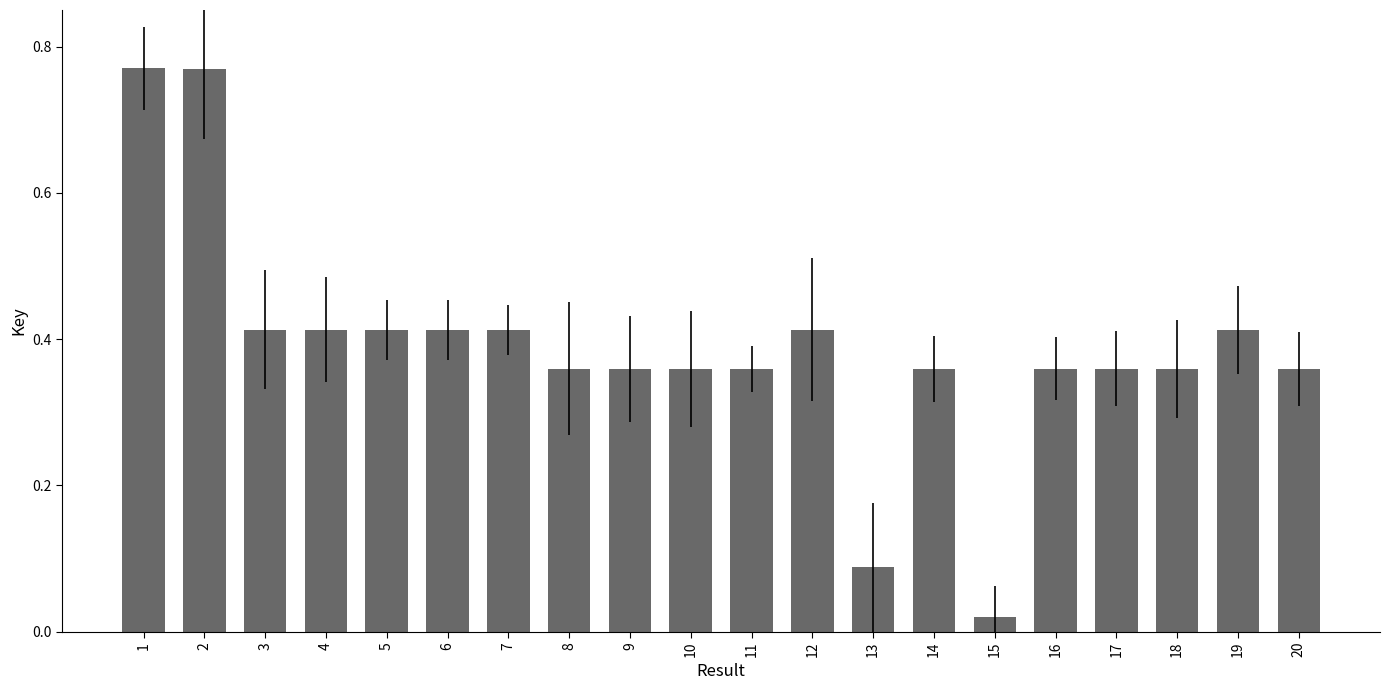

What is the difference between the second highest and minimum values?

0.7